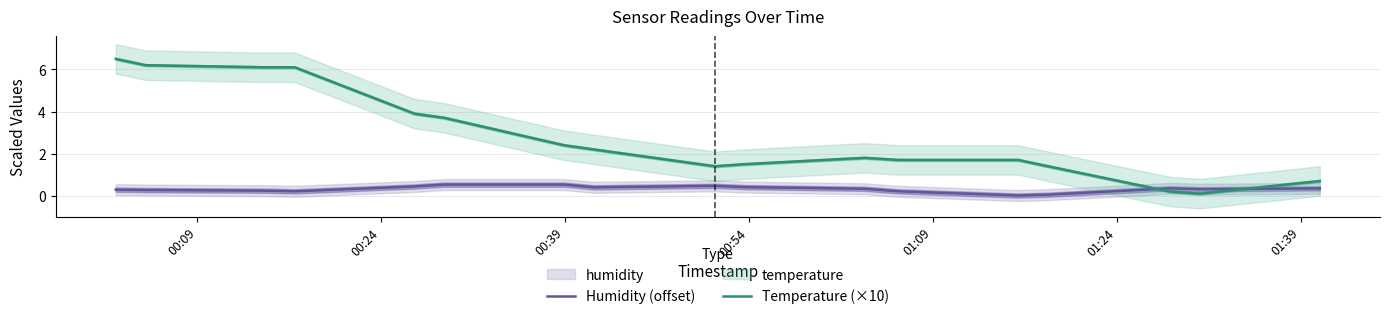

What is the maximum value shown in the chart?

6.5